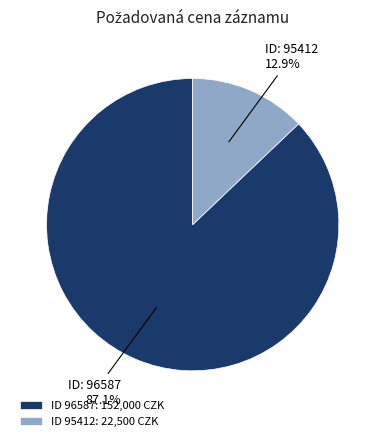

Count the number of slices in the pie.

2